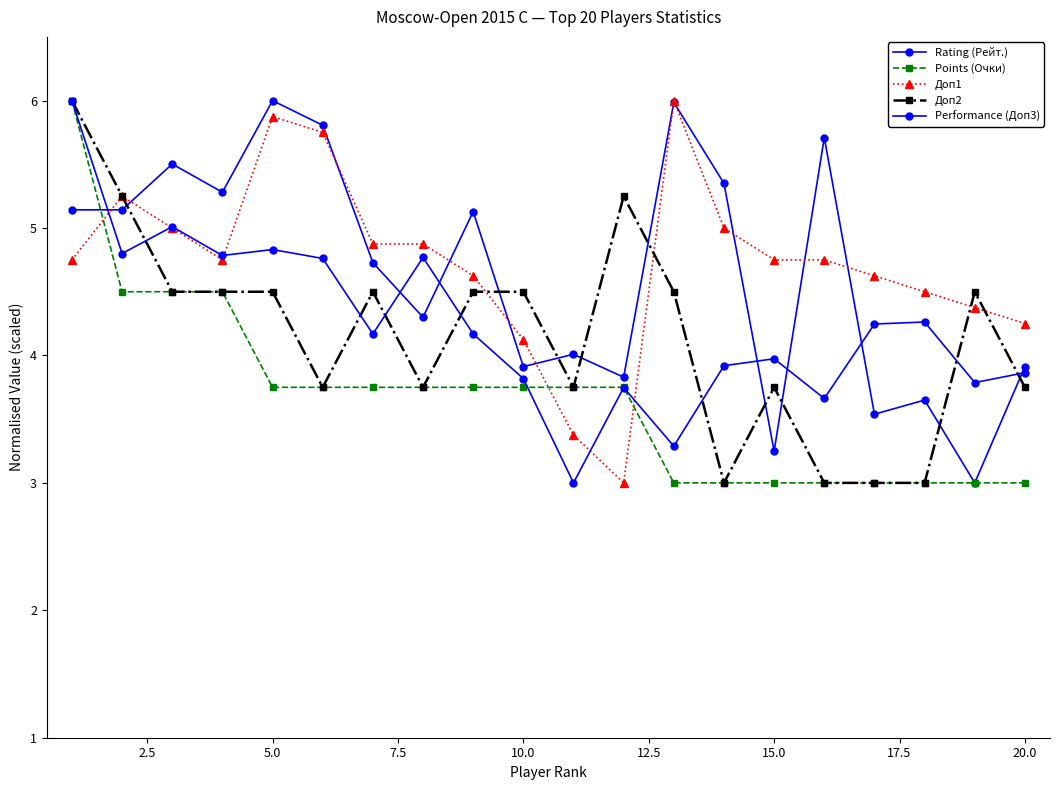

Does the chart have visible grid lines?

No